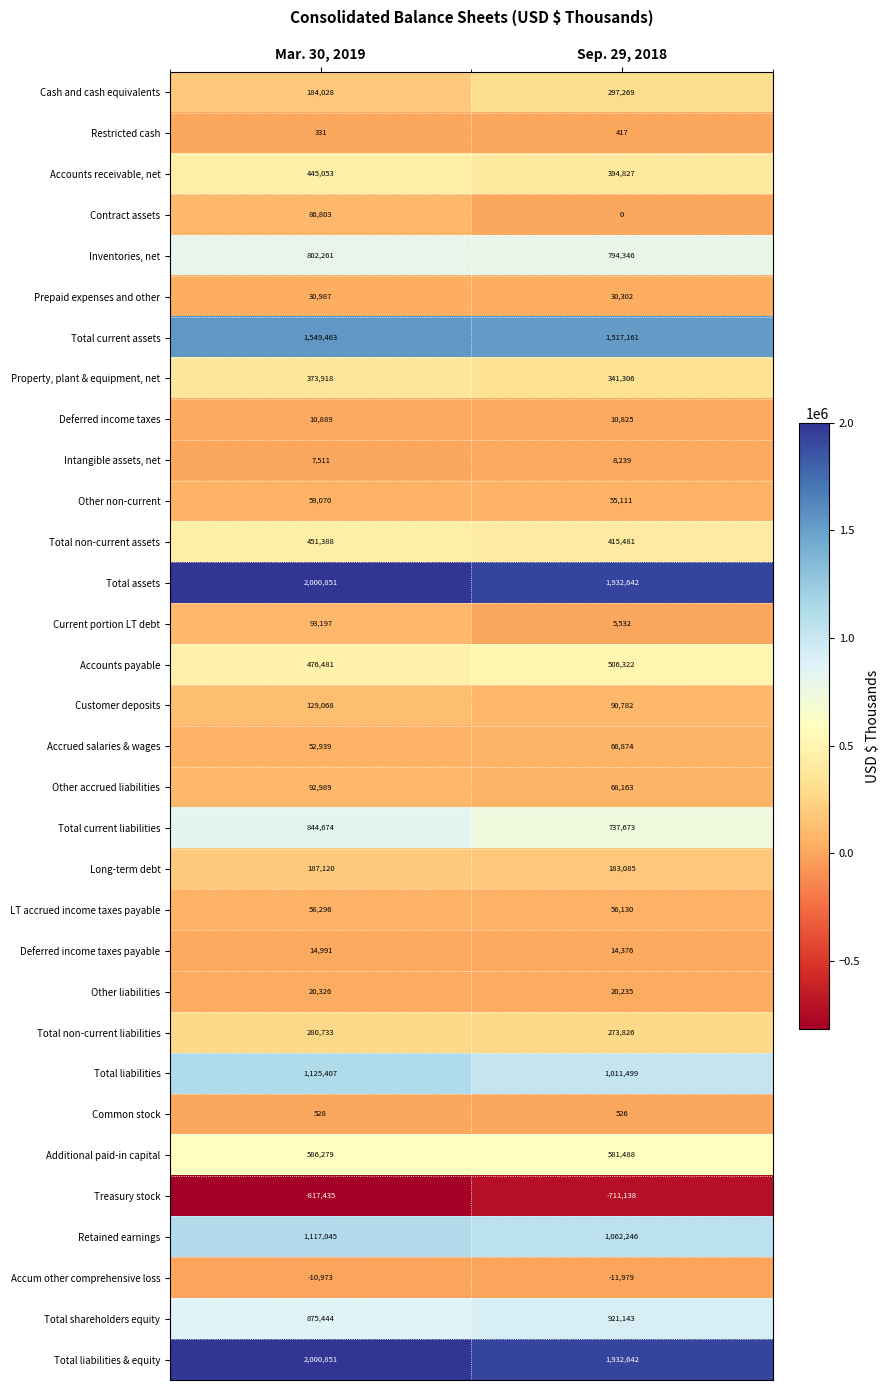

What is the difference between the Total shareholders equity values at Mar. 30, 2019 and Sep. 29, 2018?

45699